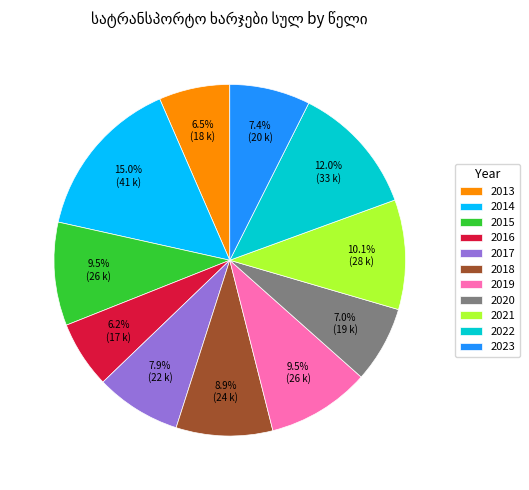

What is the largest slice in the pie chart?

2014